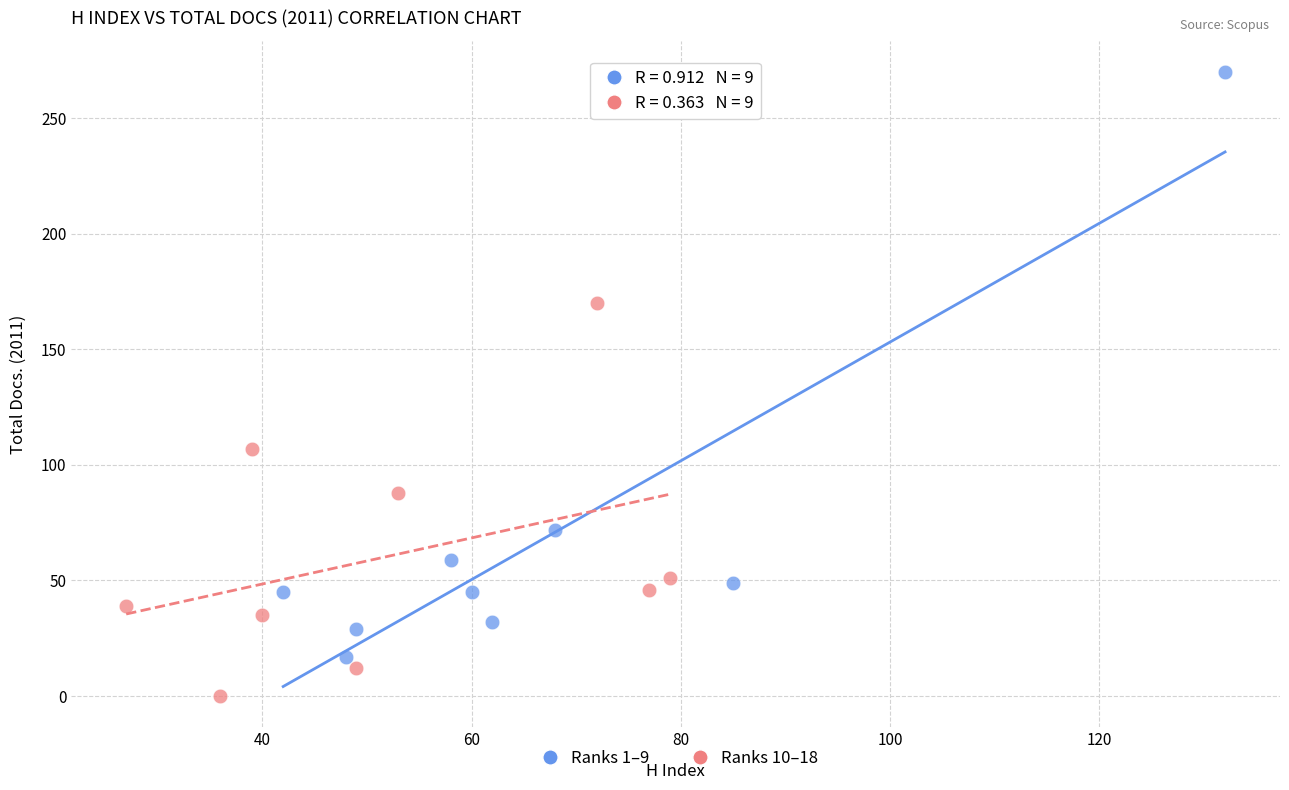

Which series has the largest Y range (max minus min)?

Ranks 1–9